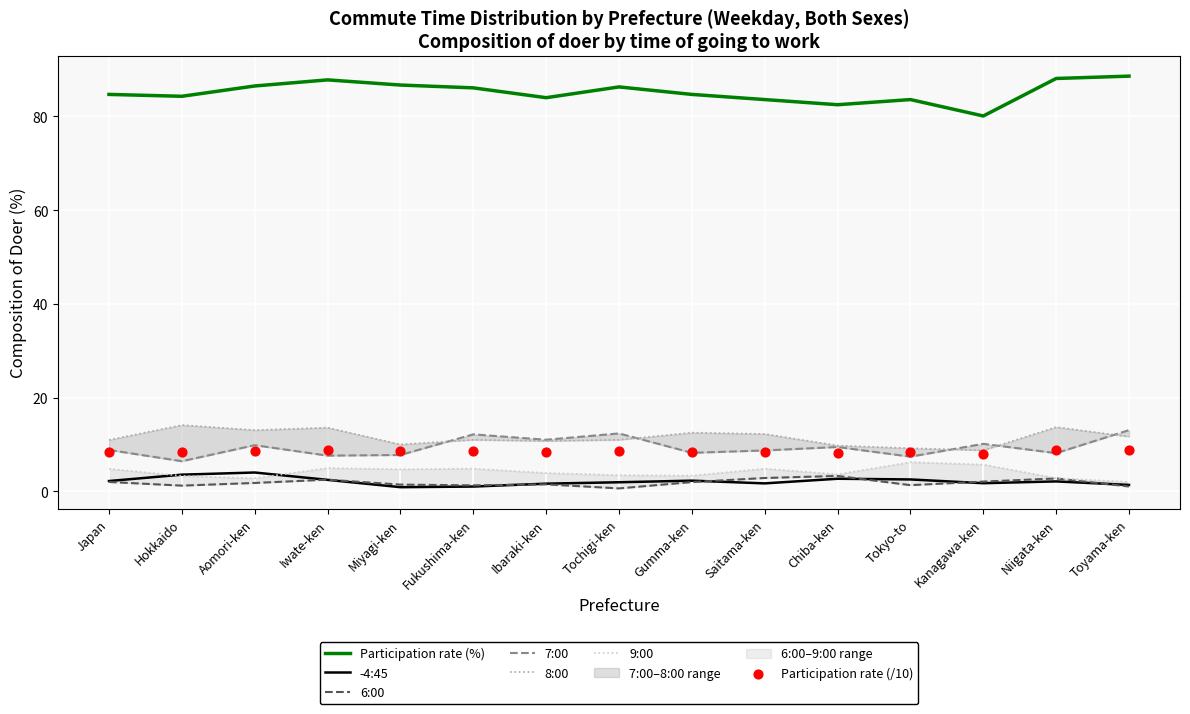

At which category is the sum across all series the highest?

Iwate-ken